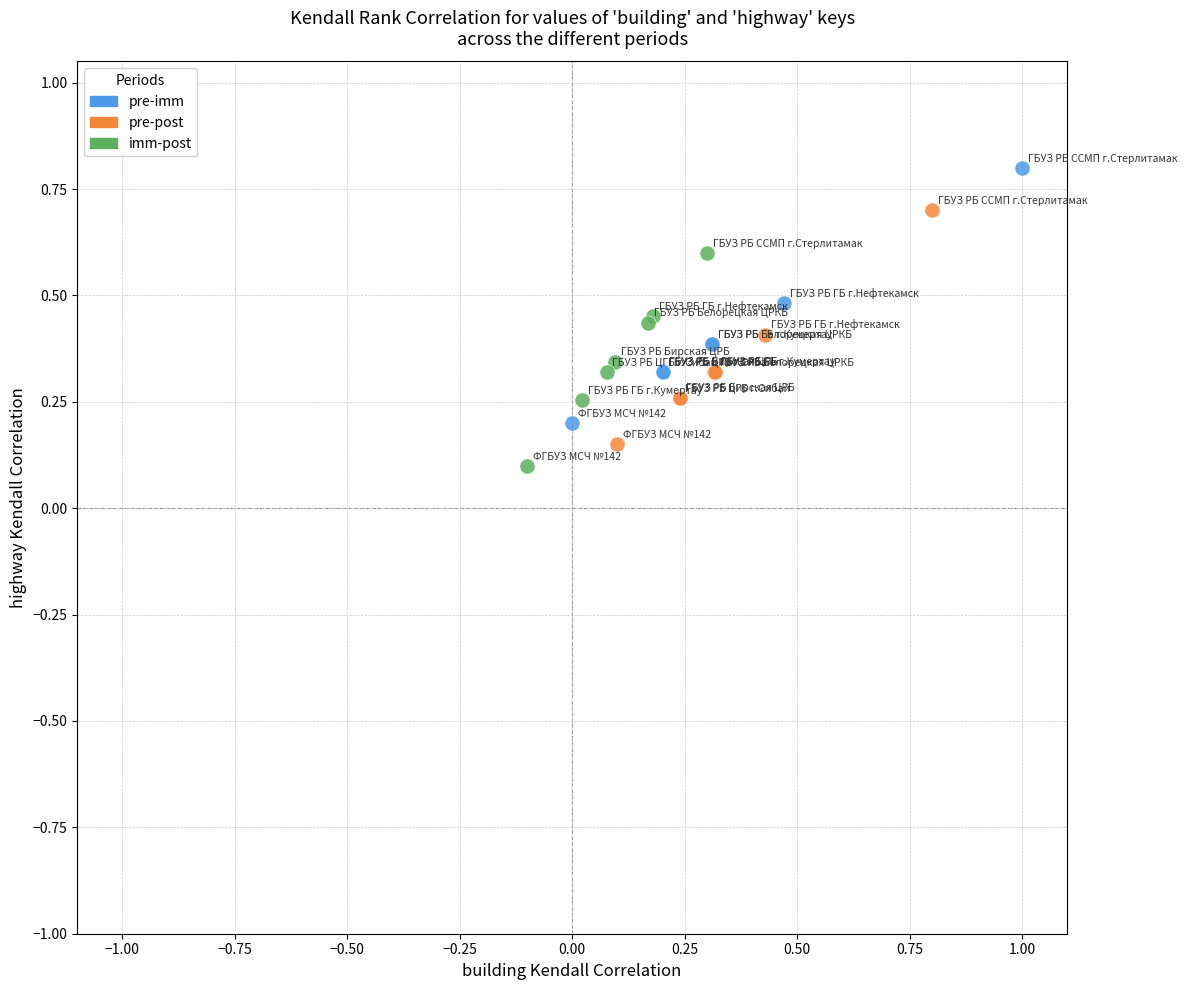

What are all the series names shown in the legend?

pre-imm, pre-post, imm-post